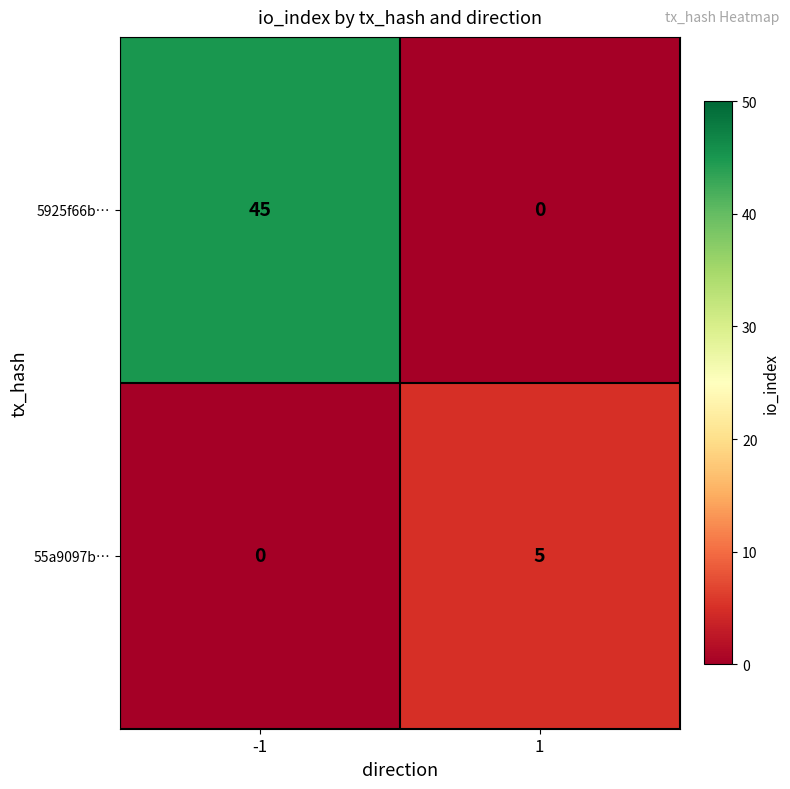

Count the number of data series in this chart.

2